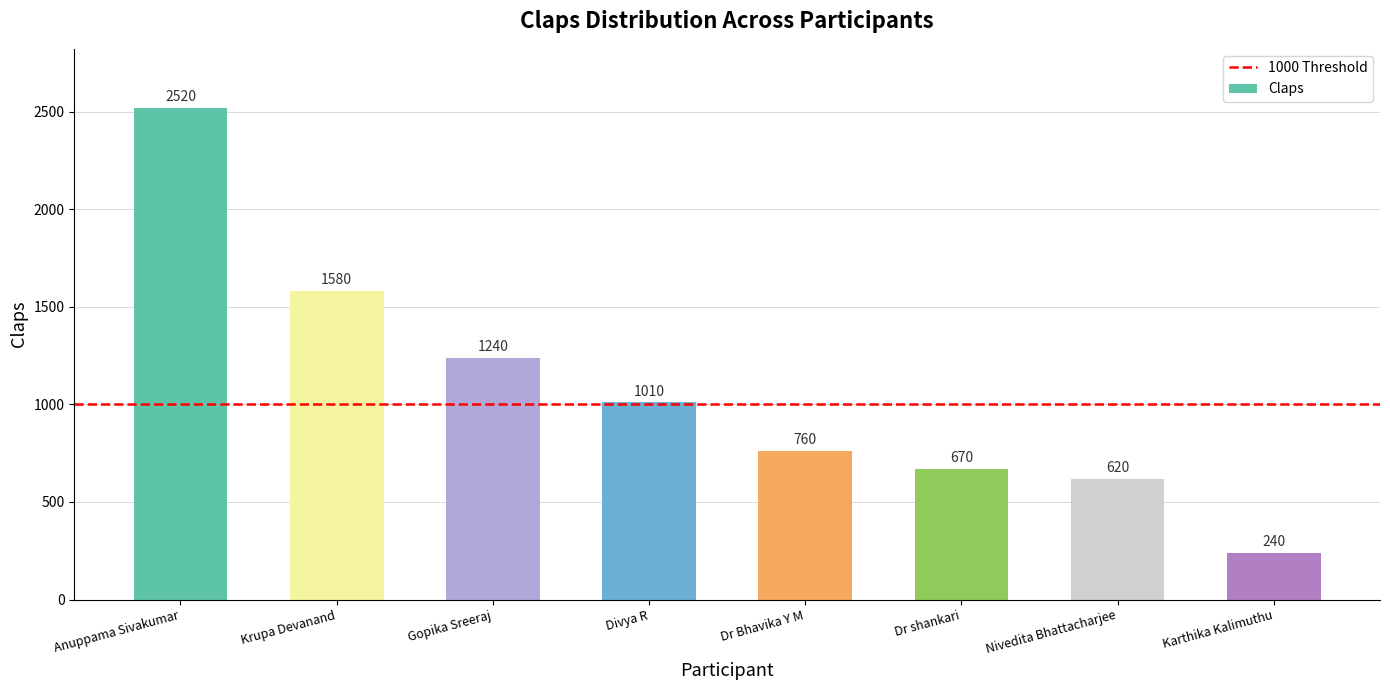

How many categories are shown in the chart?

8